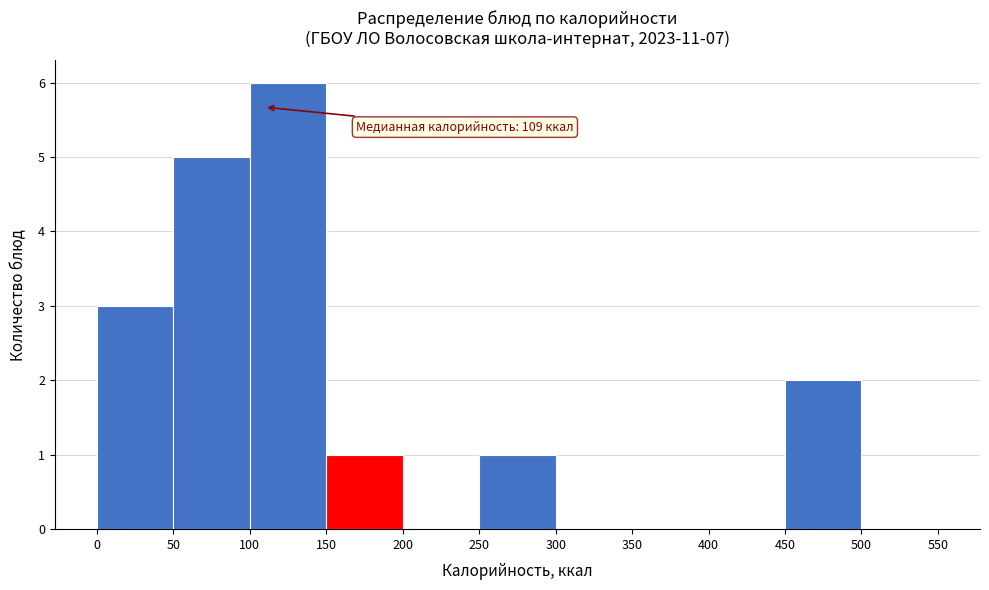

Over which range of the x-axis is the bar tallest?

100 to 150